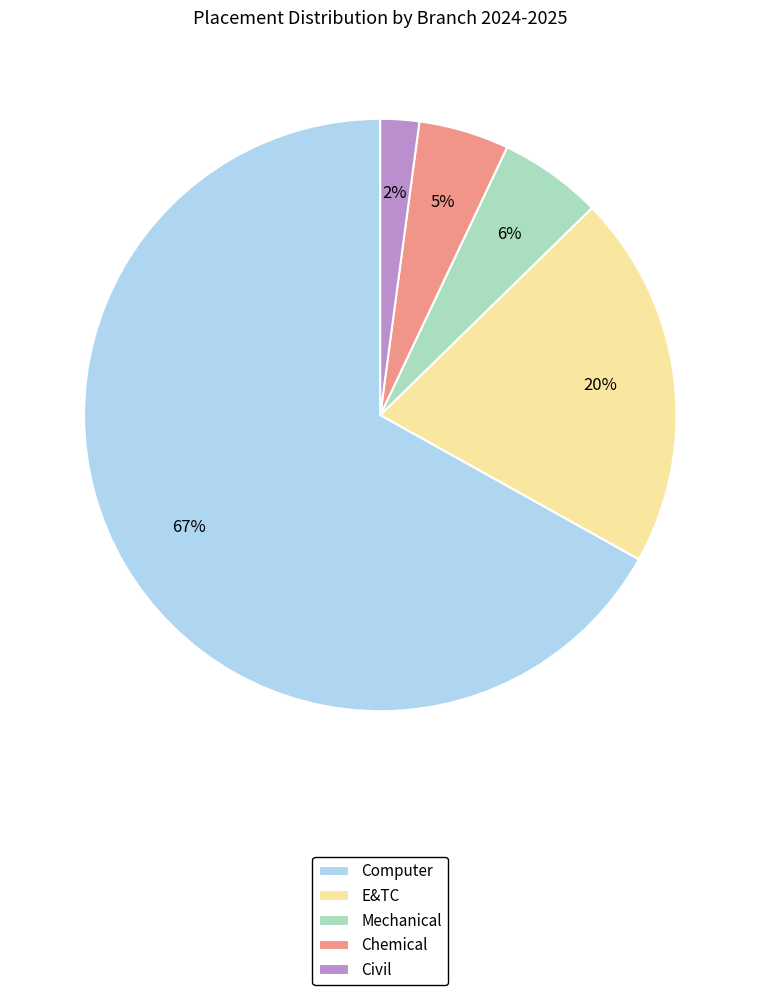

Between Mechanical and Chemical, which is larger?

Mechanical